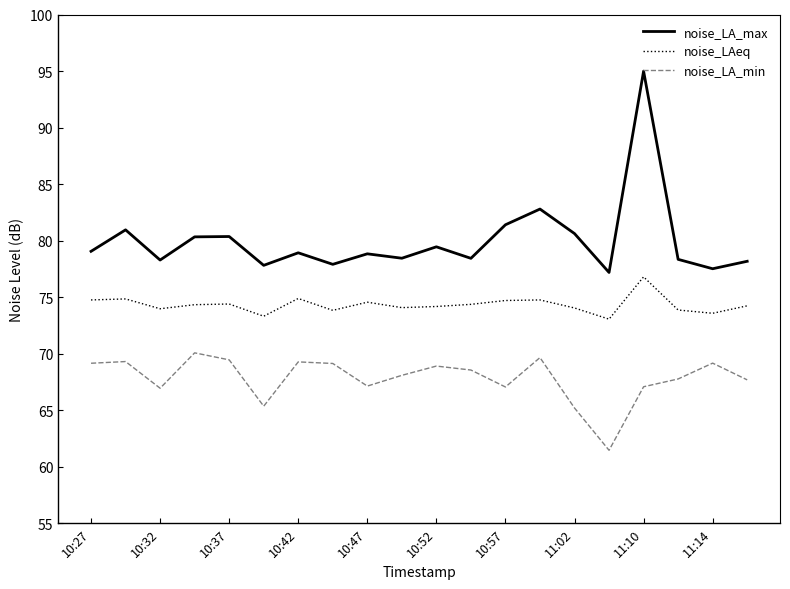

Which series has the largest total across all categories?

noise_LA_max